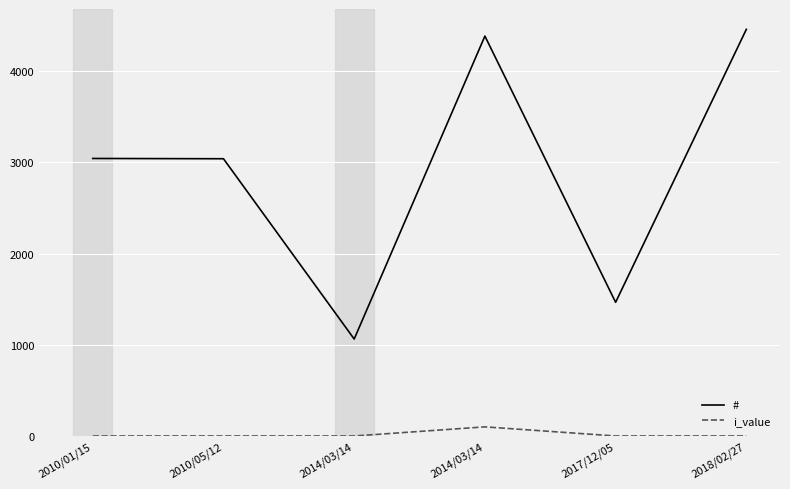

True or false: i_value and # cross at least once.

False